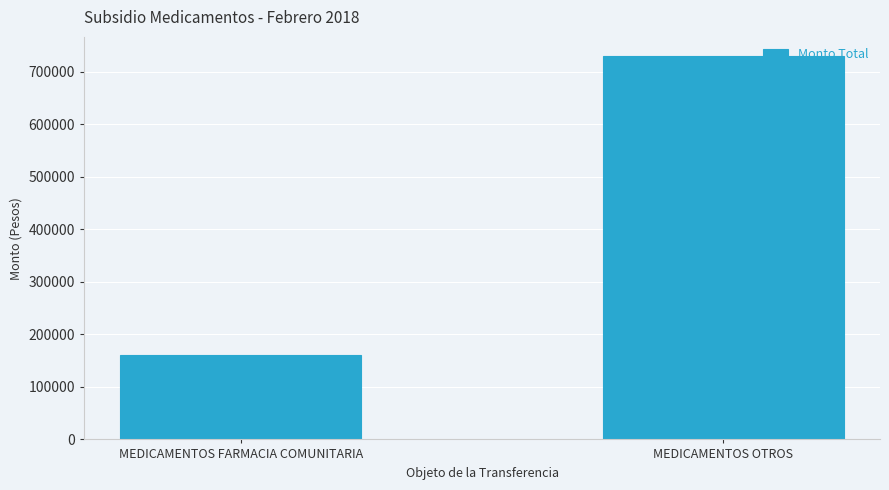

Is it true that the value at MEDICAMENTOS OTROS is 256389?

False